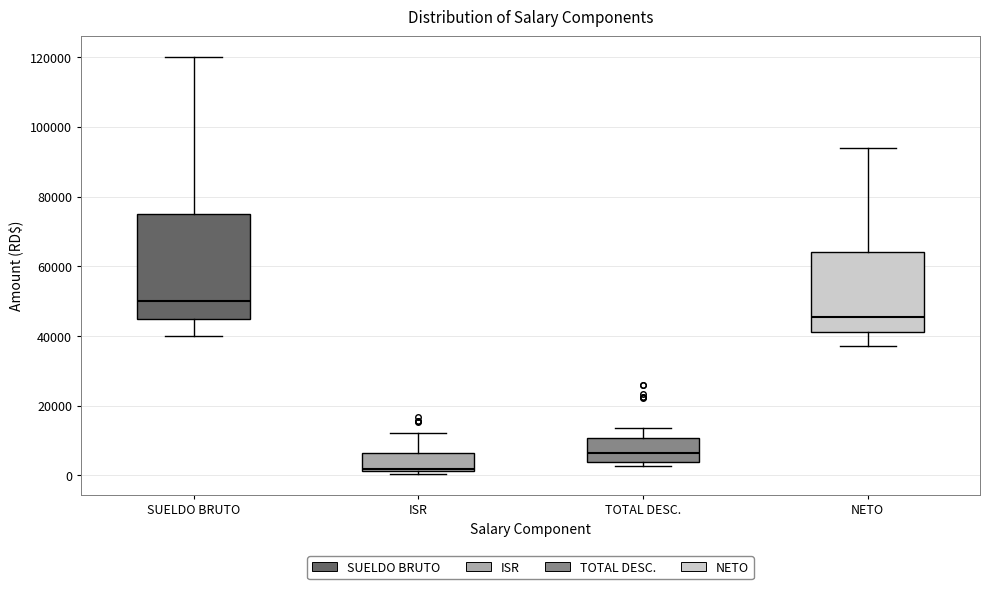

Reading left to right, transcribe this box plot: for each box, give where its median line is, the range the box spans, and where its two whiskers end, as read against the y-axis. The values are not printed on the chart, so give them approximately, as read against the axis.

SUELDO BRUTO: median 50000, box 46000 to 76000, whiskers 40000 to 120000
ISR: median 2000 (just above the box's lower edge), box 2000 to 6000, whiskers 0 to 12000
TOTAL DESC.: median 6000, box 4000 to 10000, whiskers 2000 to 14000
NETO: median 46000, box 42000 to 64000, whiskers 38000 to 94000